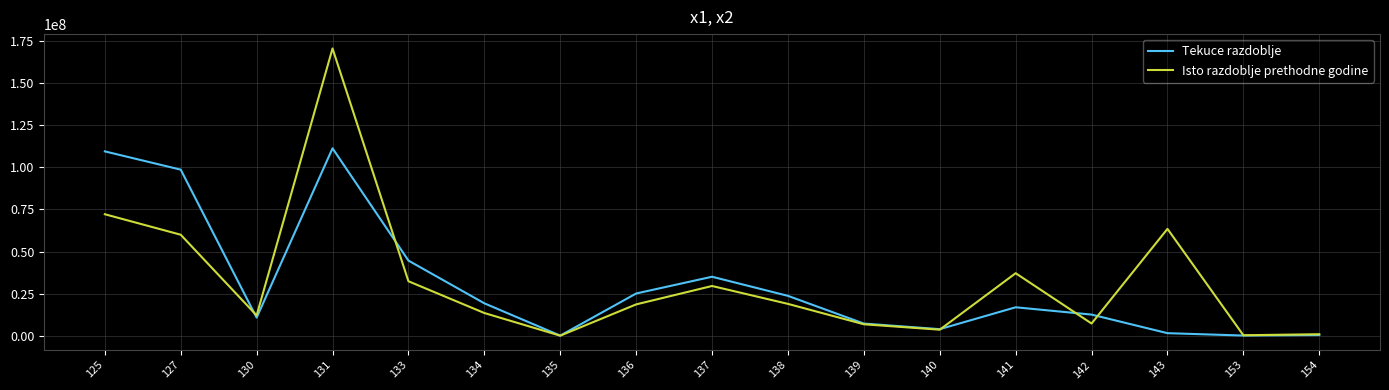

What is the smallest value displayed?

145273